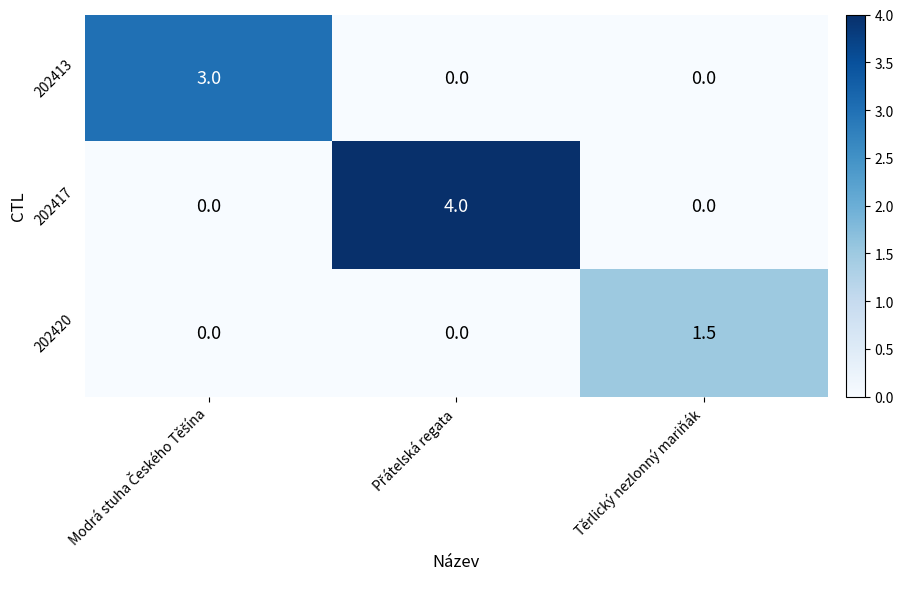

Reading right to left, list all the values displayed in this chart.

202413: 0.0	0.0	3.0
202417: 0.0	4.0	0.0
202420: 1.5	0.0	0.0